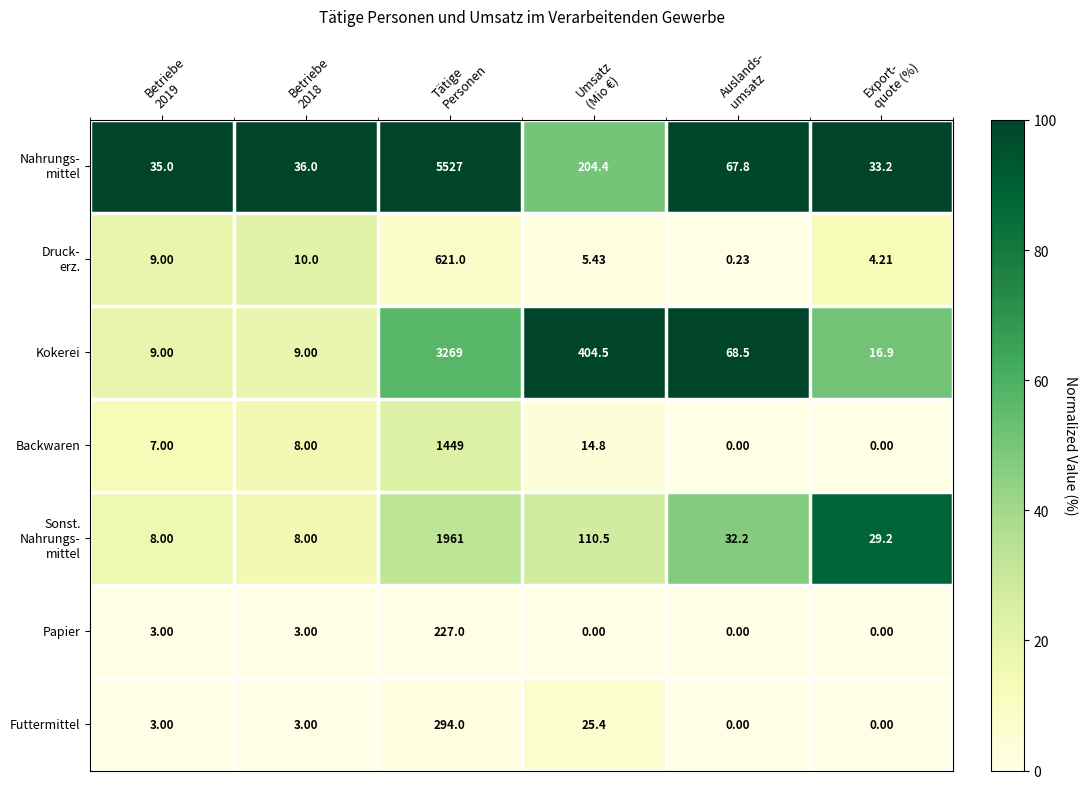

Count the number of data series in this chart.

7